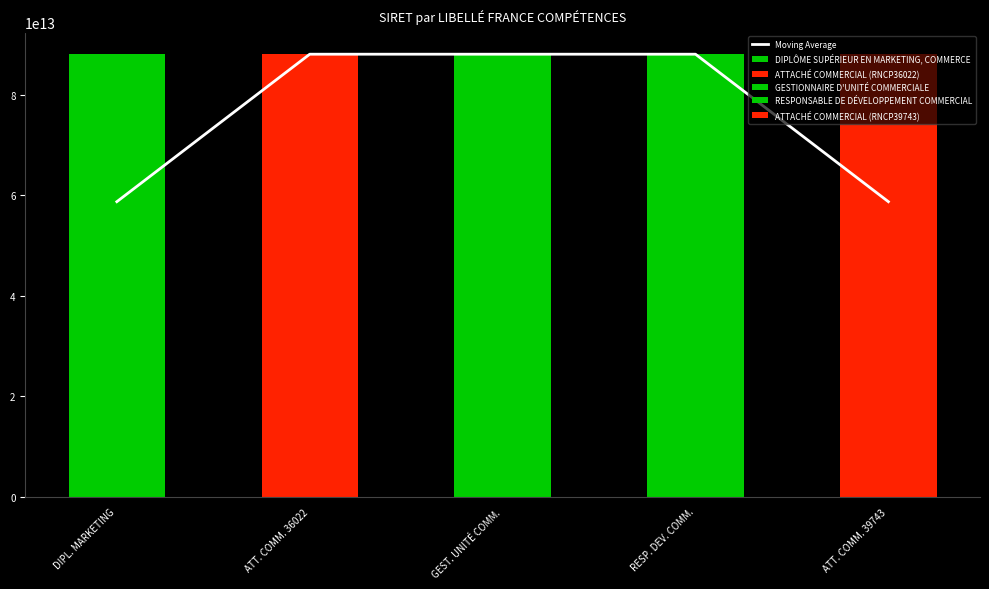

Count the values in the range 58735168533340 to 88102752800010.

5